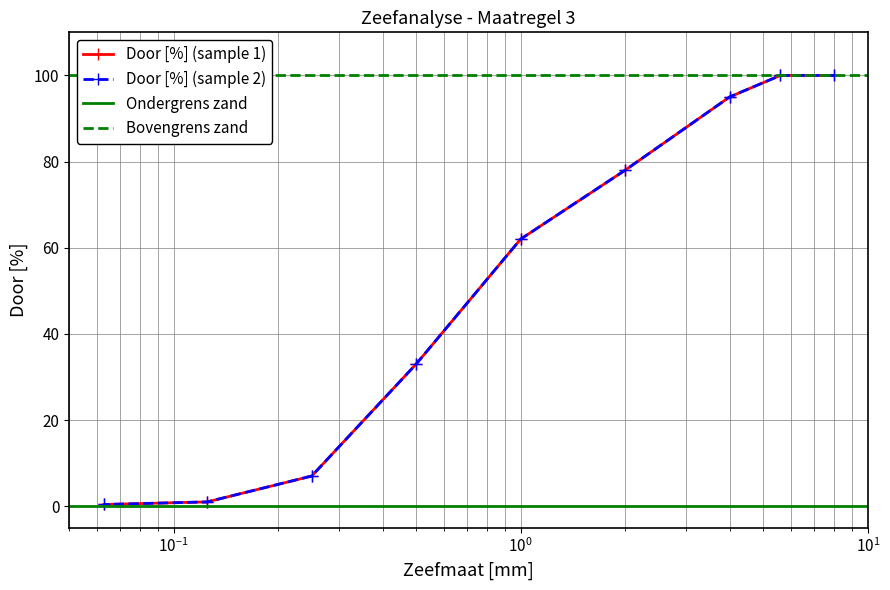

True or false: Door [%] (sample 1) and Door [%] (sample 2) cross at least once.

False